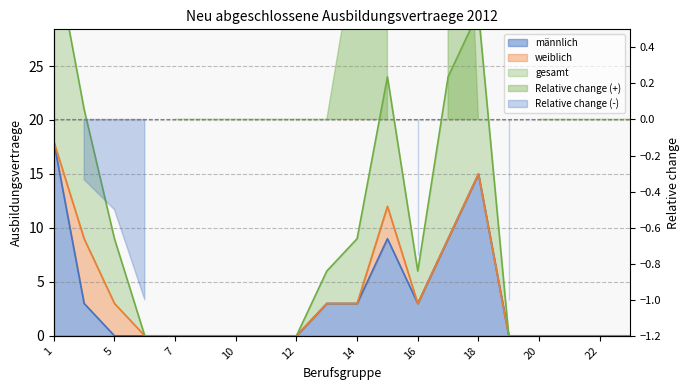

At how many categories does at least one series exceed 3?

9